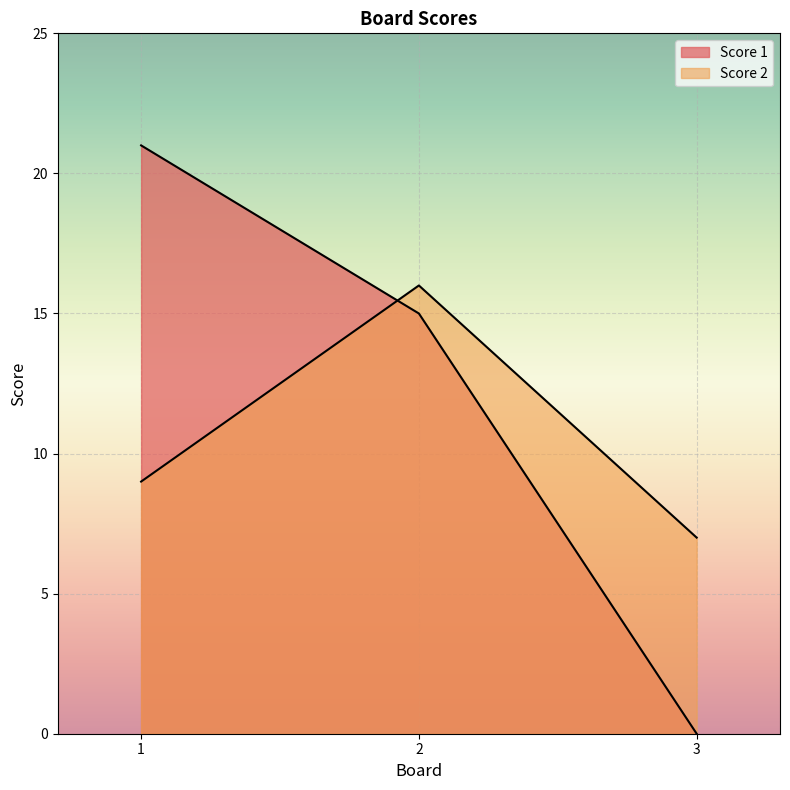

What is the average value of the Score 2 series?

11